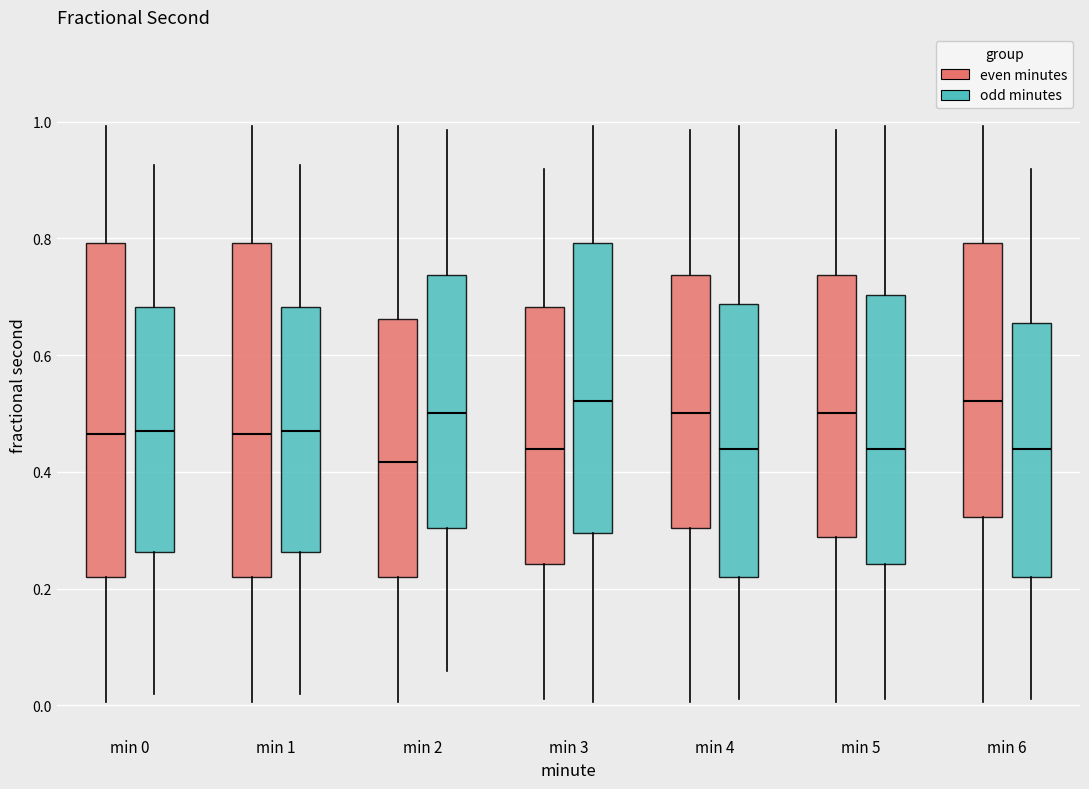

Reading left to right, read every box against the y-axis: the position of its median line, the range the box covers, and the ends of its whiskers. The values are not printed on the chart, so give them approximately, as read against the axis.

min 0 (even minutes): median 0.46, box 0.22 to 0.80, whiskers 0.00 to 1.00
min 0 (odd minutes): median 0.48, box 0.26 to 0.68, whiskers 0.02 to 0.92
min 1 (even minutes): median 0.46, box 0.22 to 0.80, whiskers 0.00 to 1.00
min 1 (odd minutes): median 0.48, box 0.26 to 0.68, whiskers 0.02 to 0.92
min 2 (even minutes): median 0.42, box 0.22 to 0.66, whiskers 0.00 to 1.00
min 2 (odd minutes): median 0.50, box 0.30 to 0.74, whiskers 0.06 to 0.98
min 3 (even minutes): median 0.44, box 0.24 to 0.68, whiskers 0.02 to 0.92
min 3 (odd minutes): median 0.52, box 0.30 to 0.80, whiskers 0.00 to 1.00
min 4 (even minutes): median 0.50, box 0.30 to 0.74, whiskers 0.00 to 0.98
min 4 (odd minutes): median 0.44, box 0.22 to 0.68, whiskers 0.02 to 1.00
min 5 (even minutes): median 0.50, box 0.28 to 0.74, whiskers 0.00 to 0.98
min 5 (odd minutes): median 0.44, box 0.24 to 0.70, whiskers 0.02 to 1.00
min 6 (even minutes): median 0.52, box 0.32 to 0.80, whiskers 0.00 to 1.00
min 6 (odd minutes): median 0.44, box 0.22 to 0.66, whiskers 0.02 to 0.92